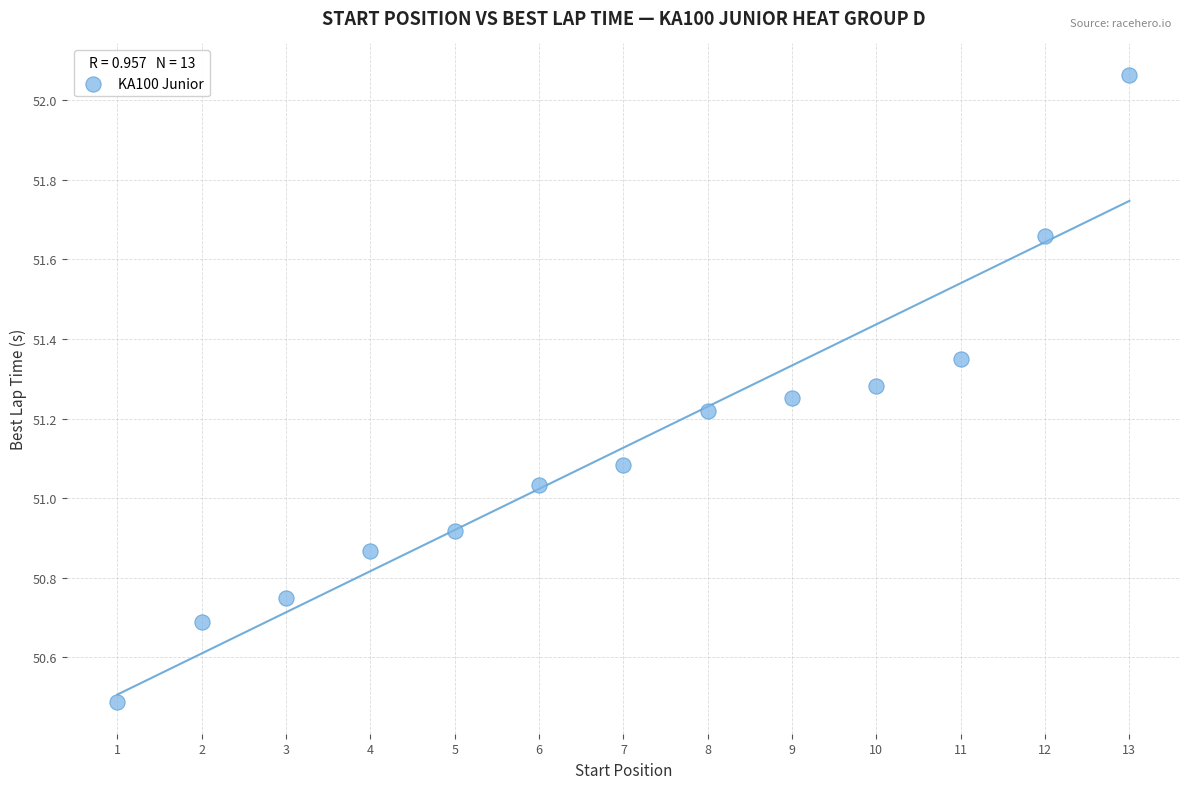

What is the range of Y values (max minus min)?

1.6